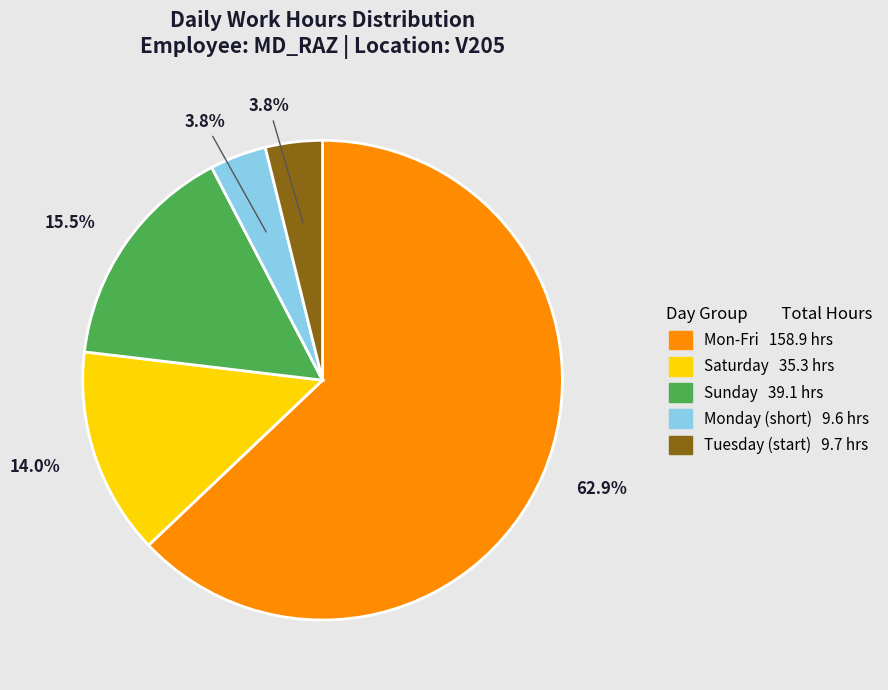

Count the number of slices in the pie.

5